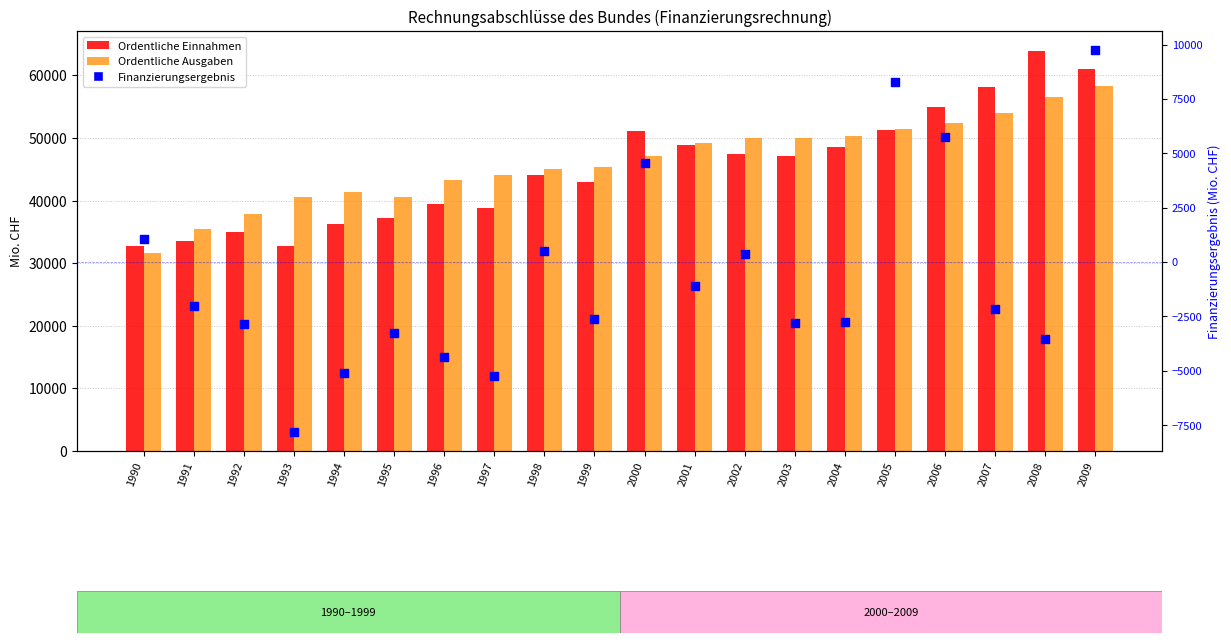

What are all the series names shown in the legend?

Ordentliche Einnahmen, Ordentliche Ausgaben, Finanzierungsergebnis